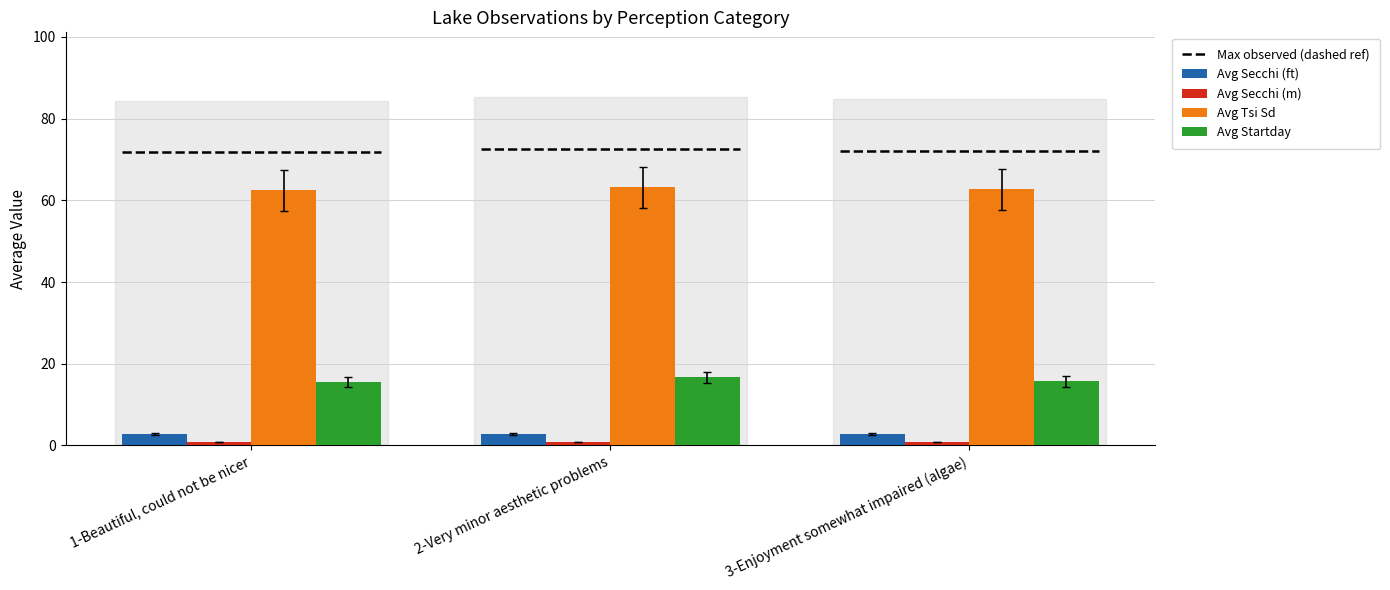

How many data points does each series have?

3